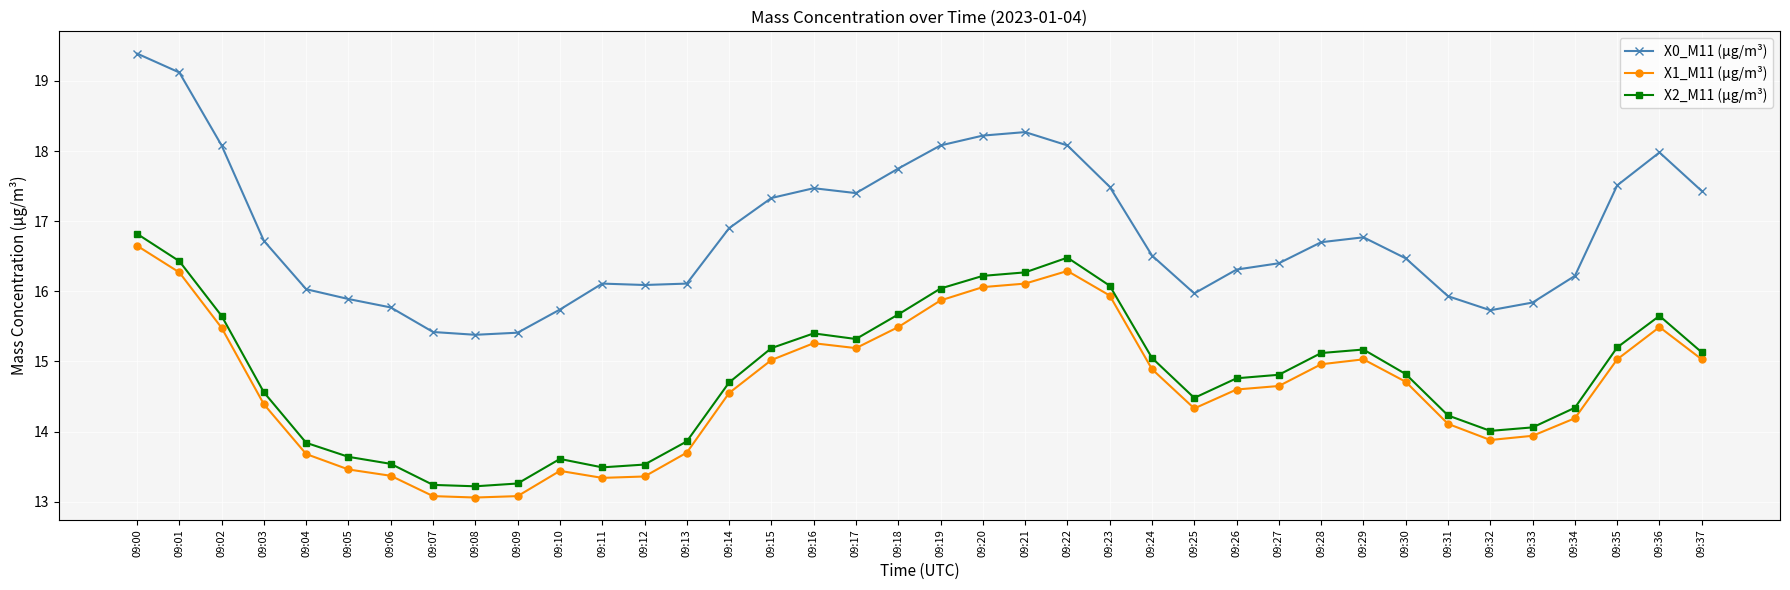

True or false: X0_M11 (μg/m³) has more than 2 points higher than both neighbors.

True